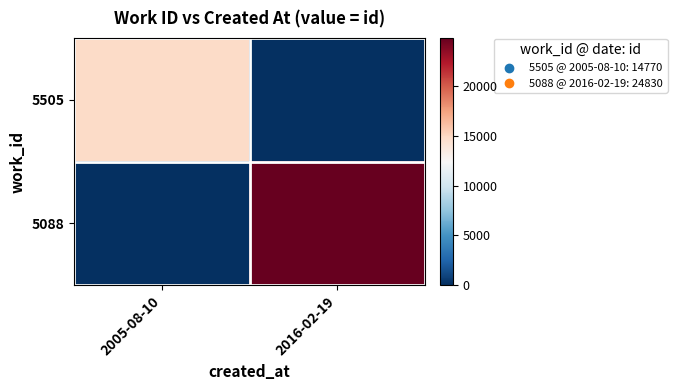

What is the maximum value shown in the chart?

24830